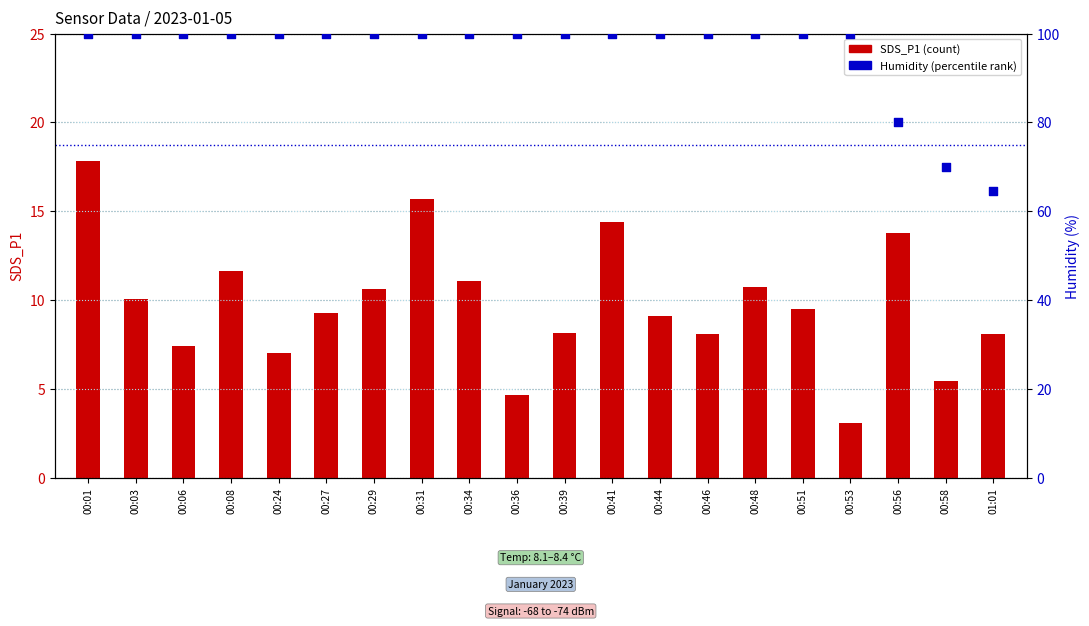

What are all the series names shown in the legend?

SDS_P1 (count), Humidity (percentile)